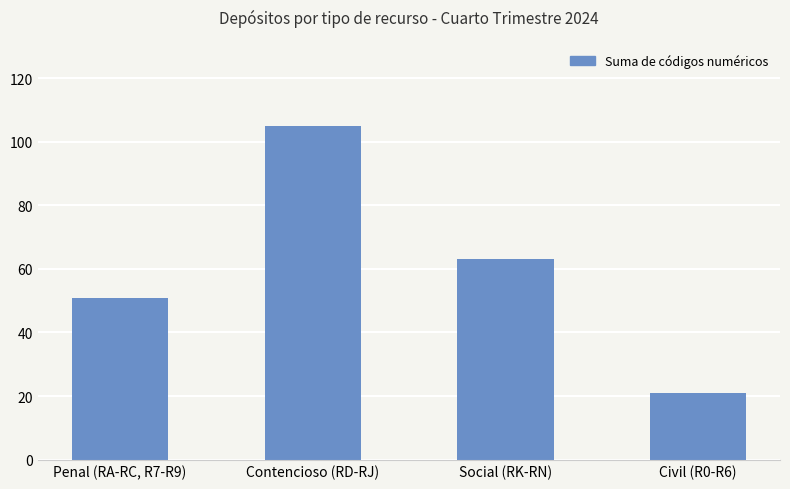

Where does the data first go above 63?

Contencioso (RD-RJ)